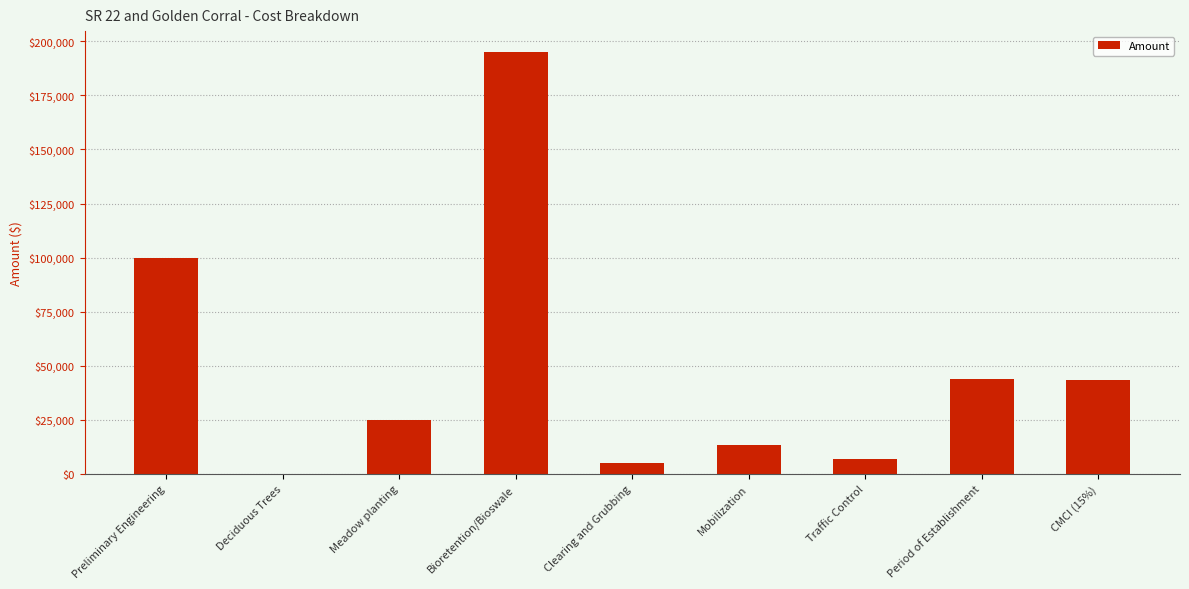

What is the greatest value displayed?

195000.0